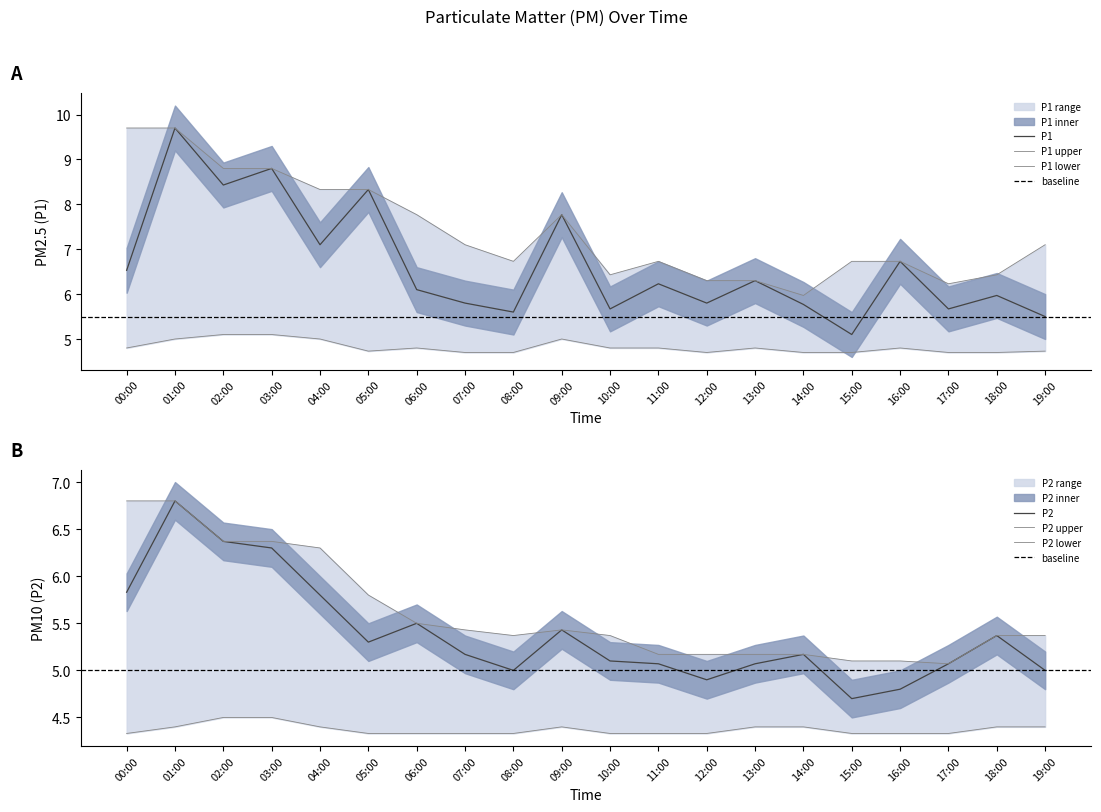

How many series are shown in this chart?

2